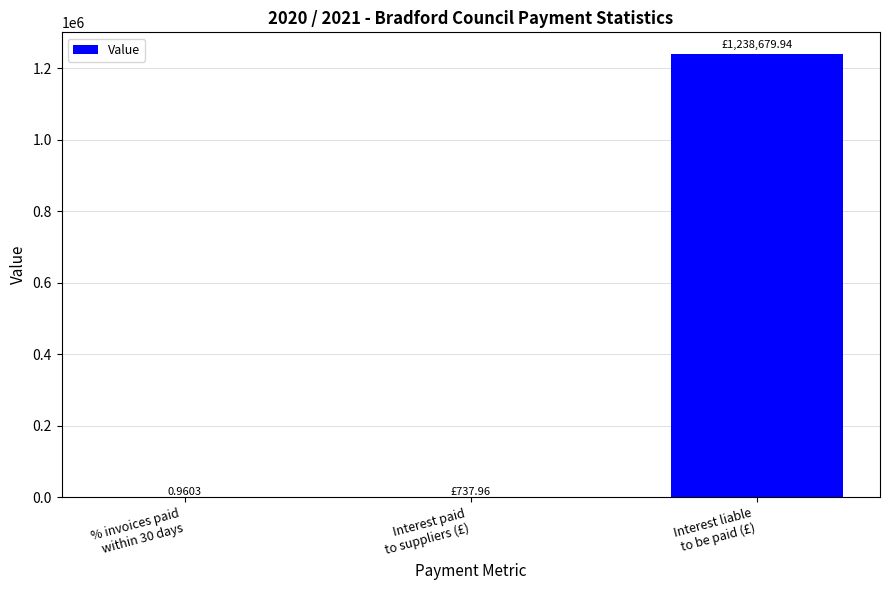

Count the number of values greater than 737.

2